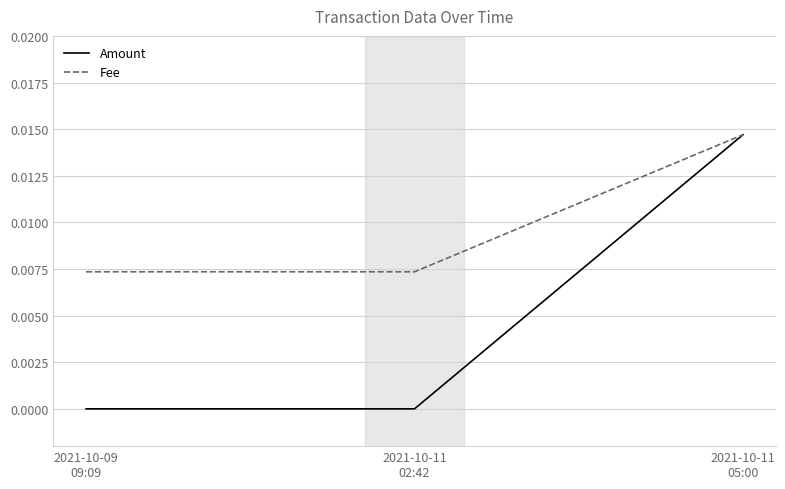

How many distinct data groups are displayed?

2